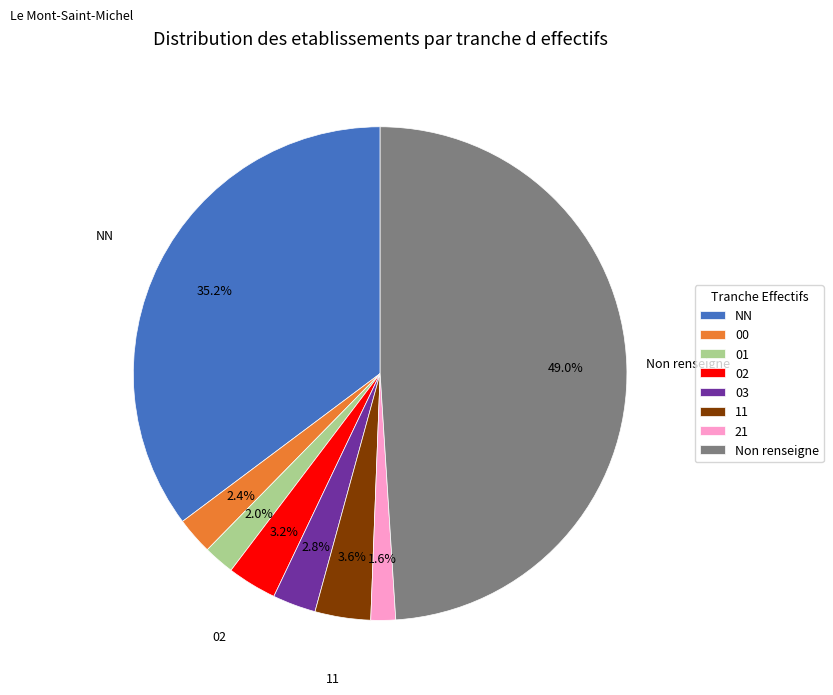

What is the largest slice in the pie chart?

Non renseigne